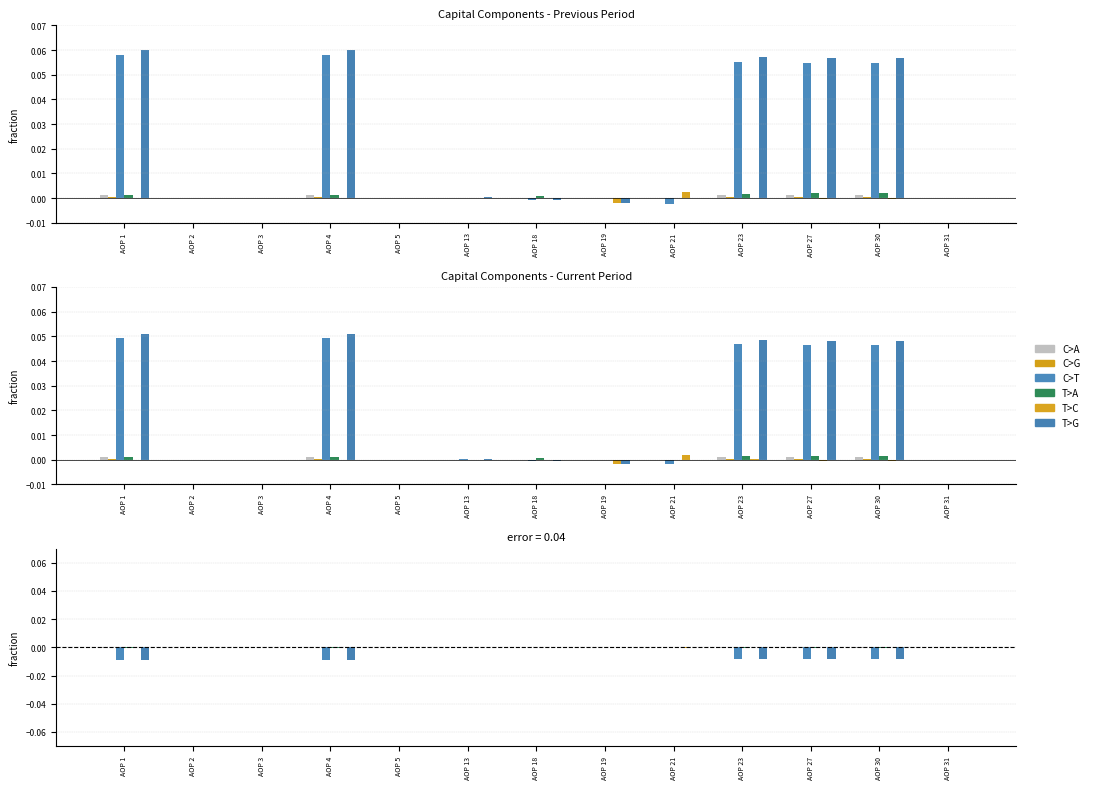

True or false: C>G has a value of -0.0 at AOP 23.

True